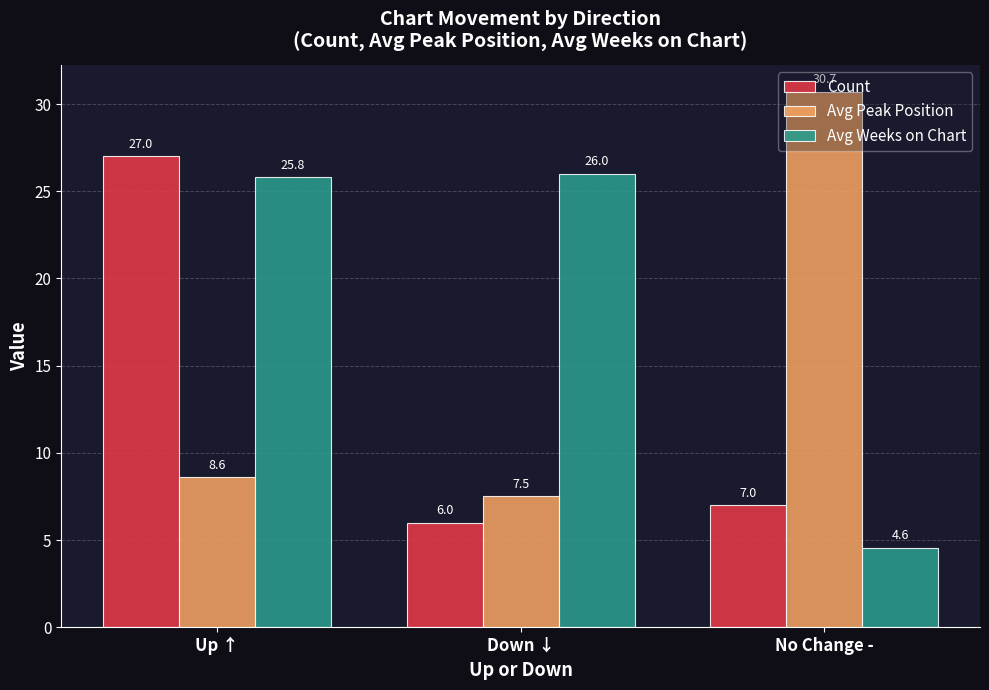

What is the difference between the Count values at Down ↓ and Up ↑?

21.0